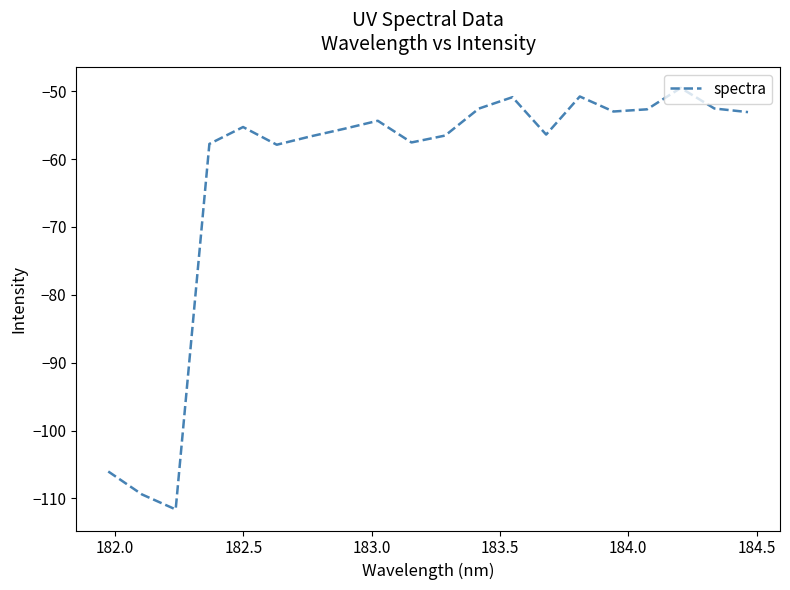

What is the difference between the maximum and minimum values?

62.1